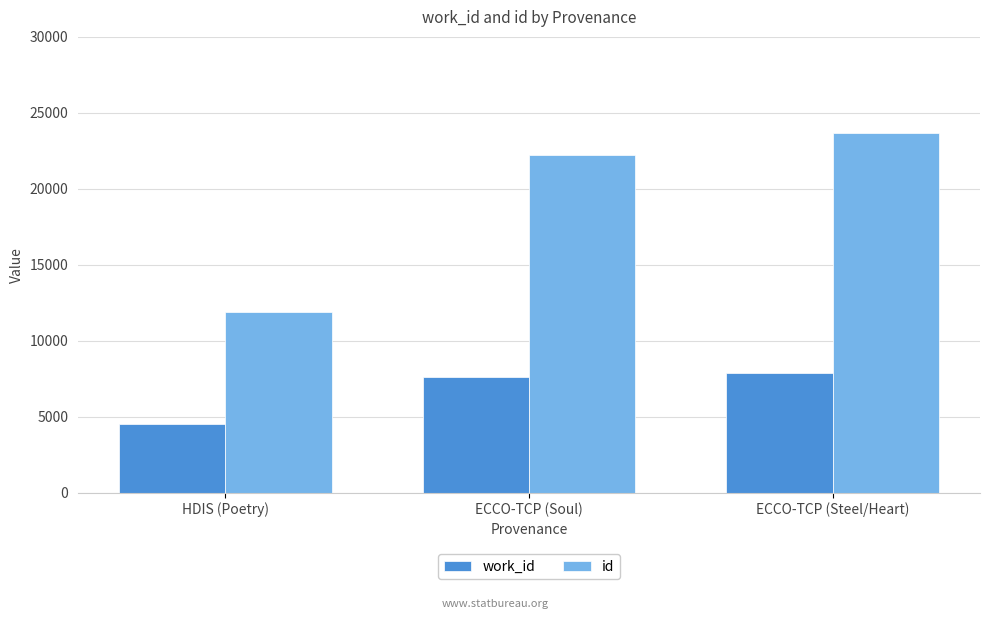

Reading left to right, extract all data points from this chart.

work_id: HDIS (Poetry)=4525	ECCO-TCP (Soul)=7593	ECCO-TCP (Steel/Heart)=7846
id: HDIS (Poetry)=11899	ECCO-TCP (Soul)=22220	ECCO-TCP (Steel/Heart)=23681